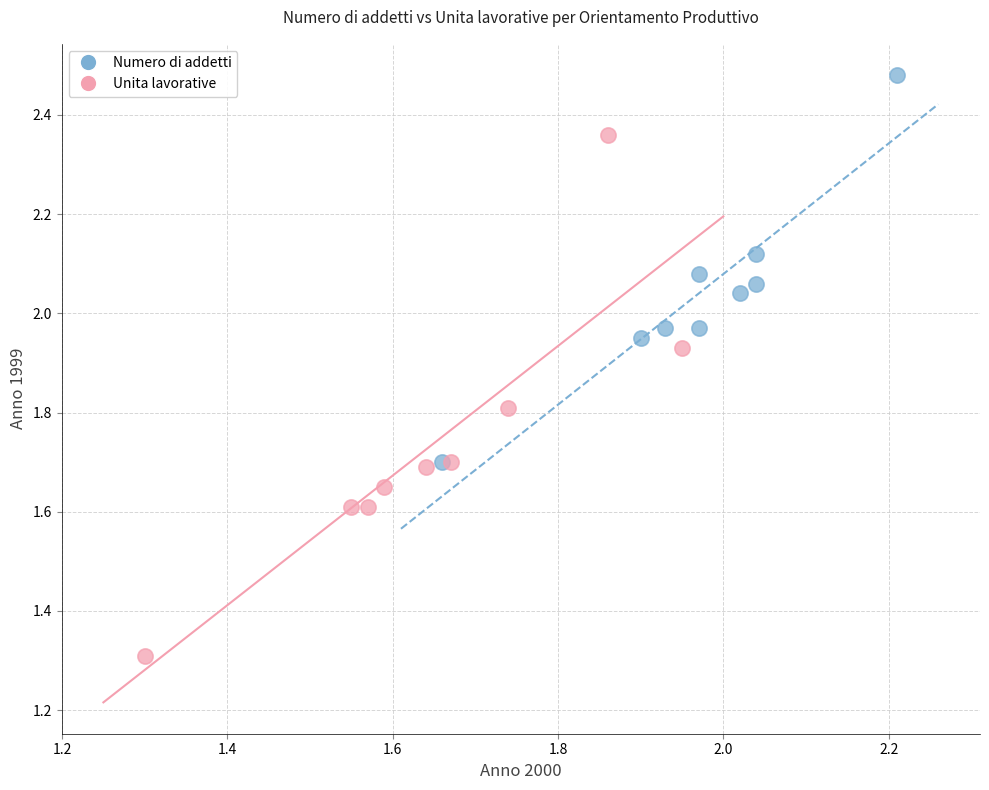

Which series reaches the minimum Y coordinate?

Unita lavorative